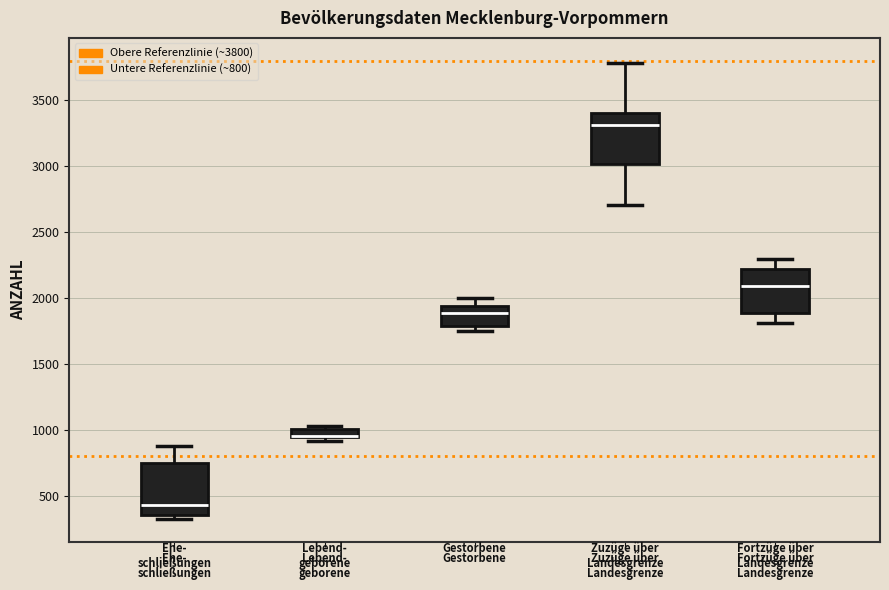

Where does the upper whisker of the box for Gestorbene end on the y-axis? The values are not printed on the chart, so give them approximately, as read against the axis.

2000